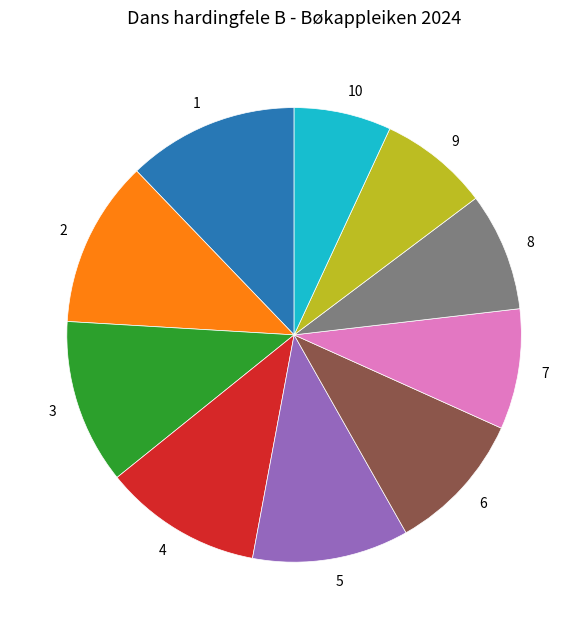

Which slice is the smallest?

10